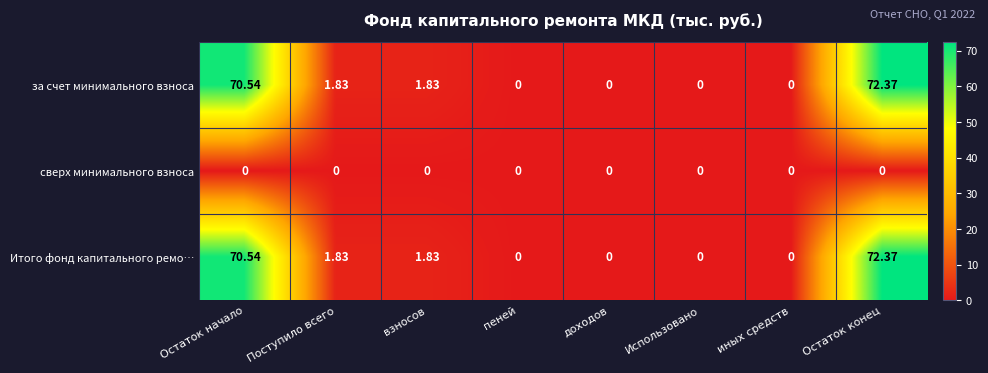

Where does the Итого фонд капитального ремо… series first go above 1?

Остаток начало